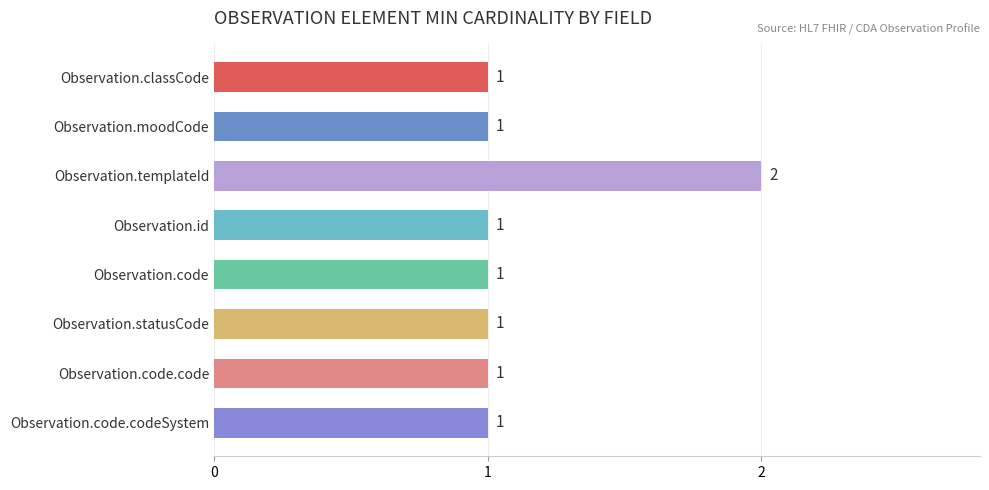

What is the ratio of the value at Observation.code to the value at Observation.code.code?

1.0